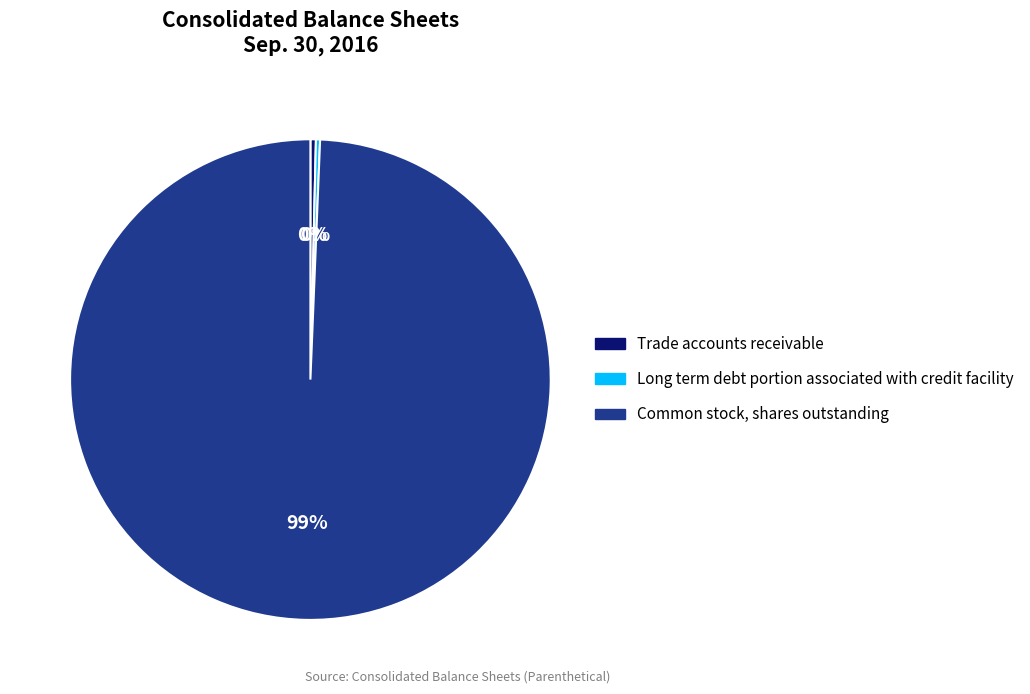

Is it true that Common stock, shares outstanding is 89% of the pie?

False